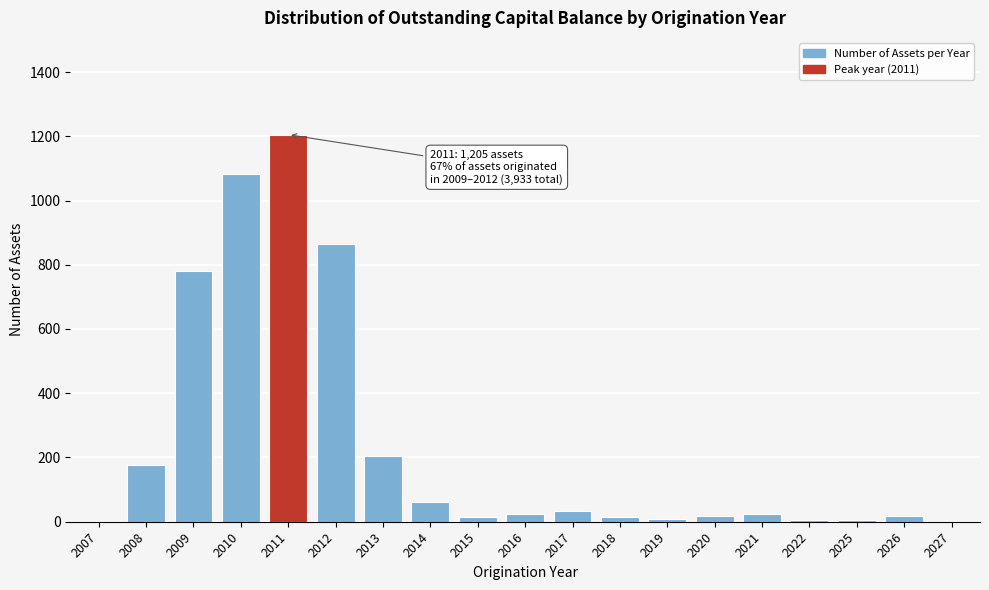

What is the sum of the values at 2008 and 2017?

209